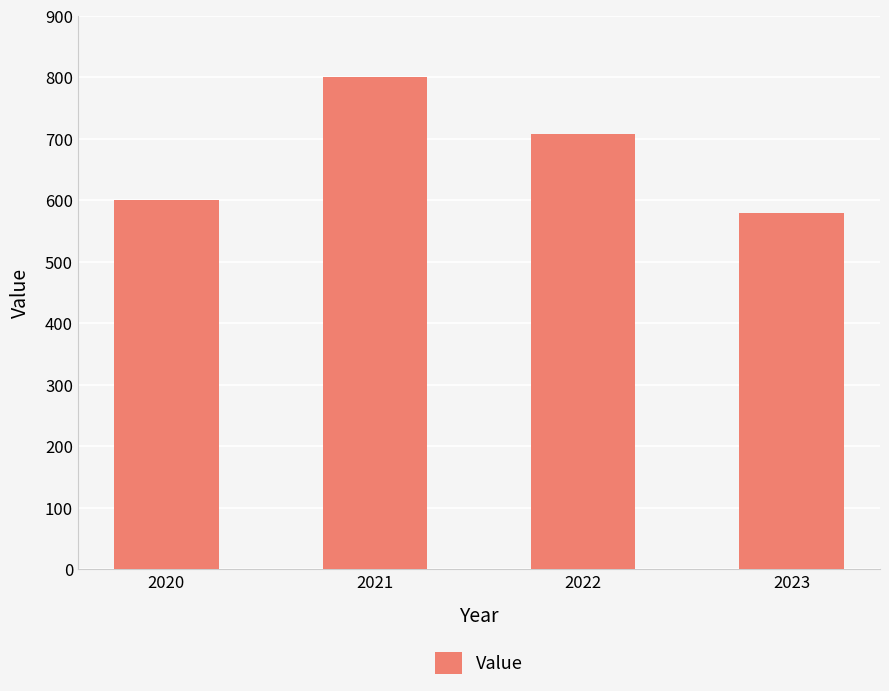

Is it true that the value at 2022 is 152?

False